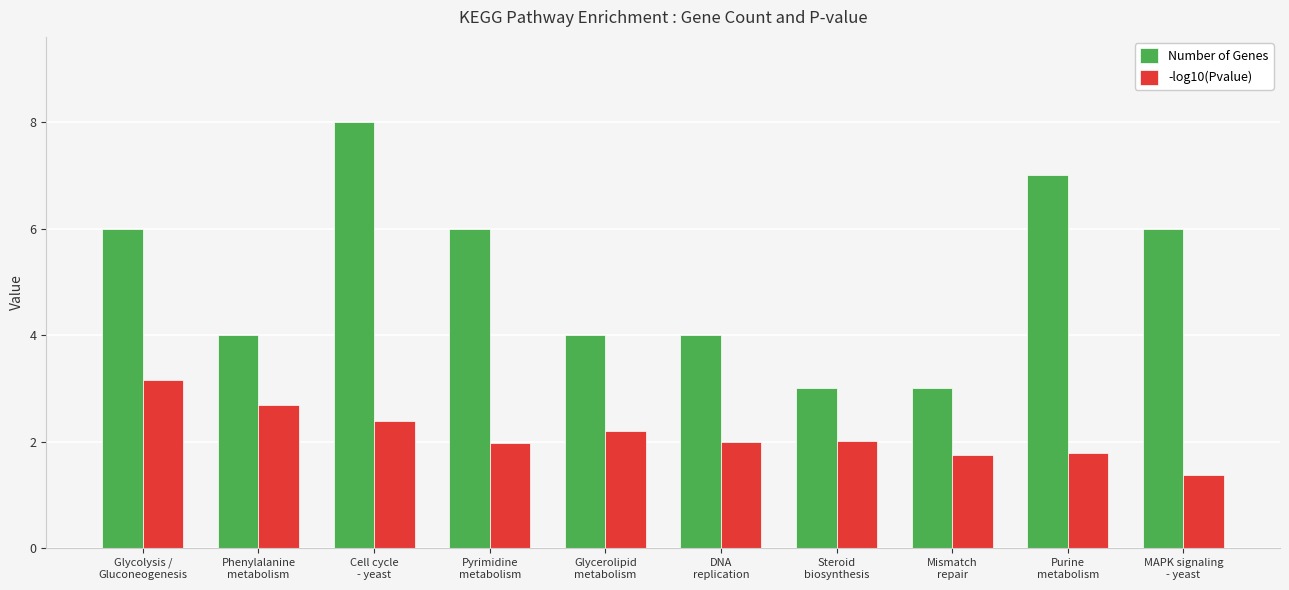

What is the minimum value shown in the chart?

1.4